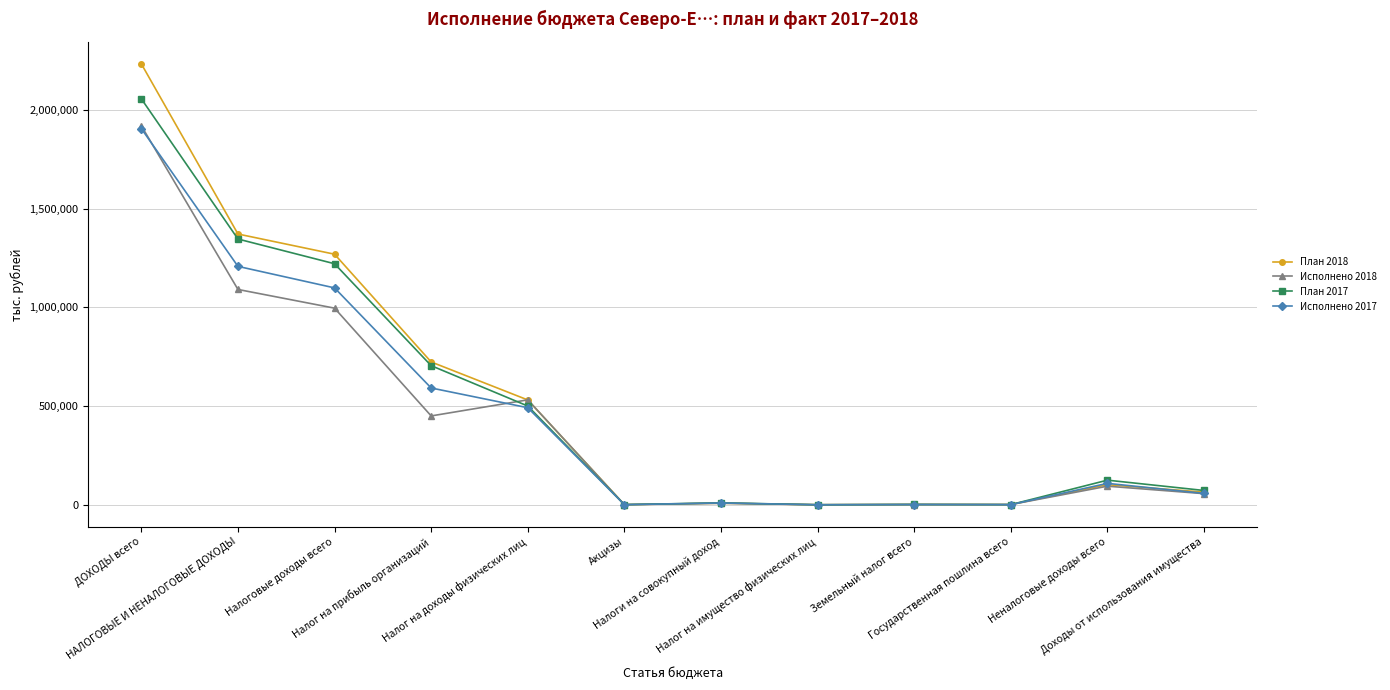

What is the highest value of the План 2017 series?

2055025.3